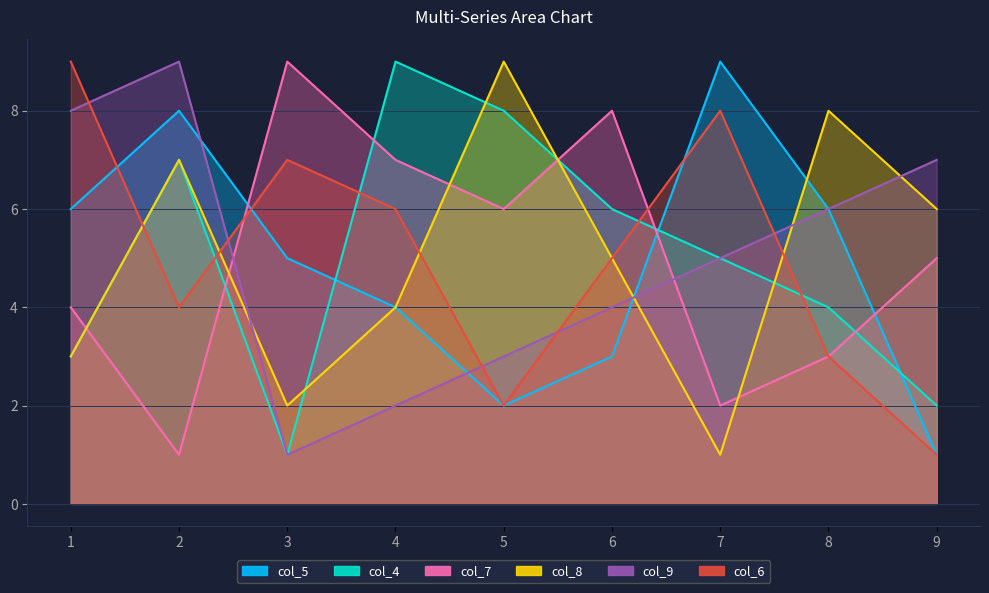

What is the sum of the col_9 values at 6 and 1?

12